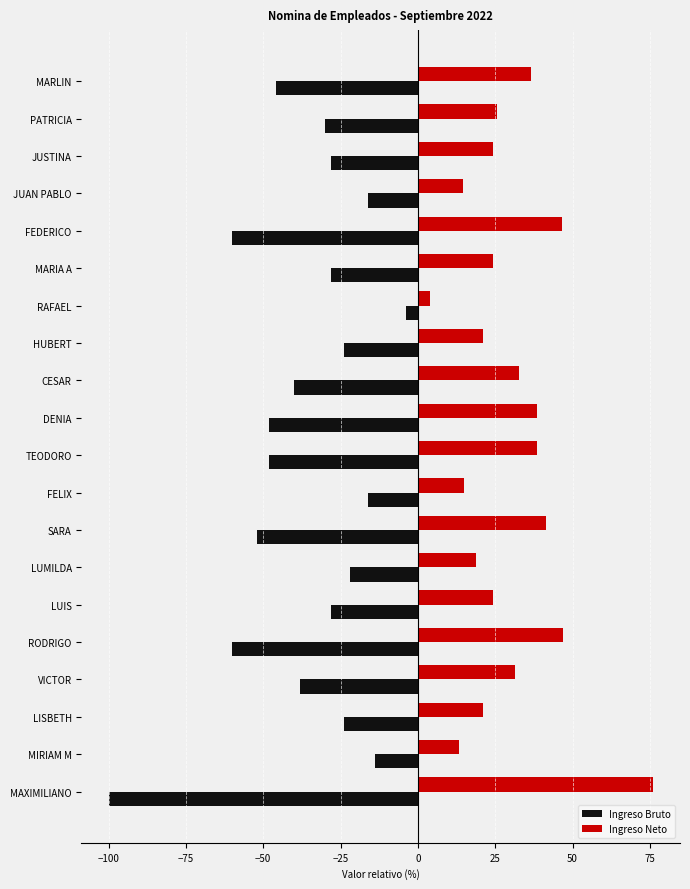

Is the value of Ingreso Neto at MARIA A greater than the value of Ingreso Bruto at DENIA?

Yes